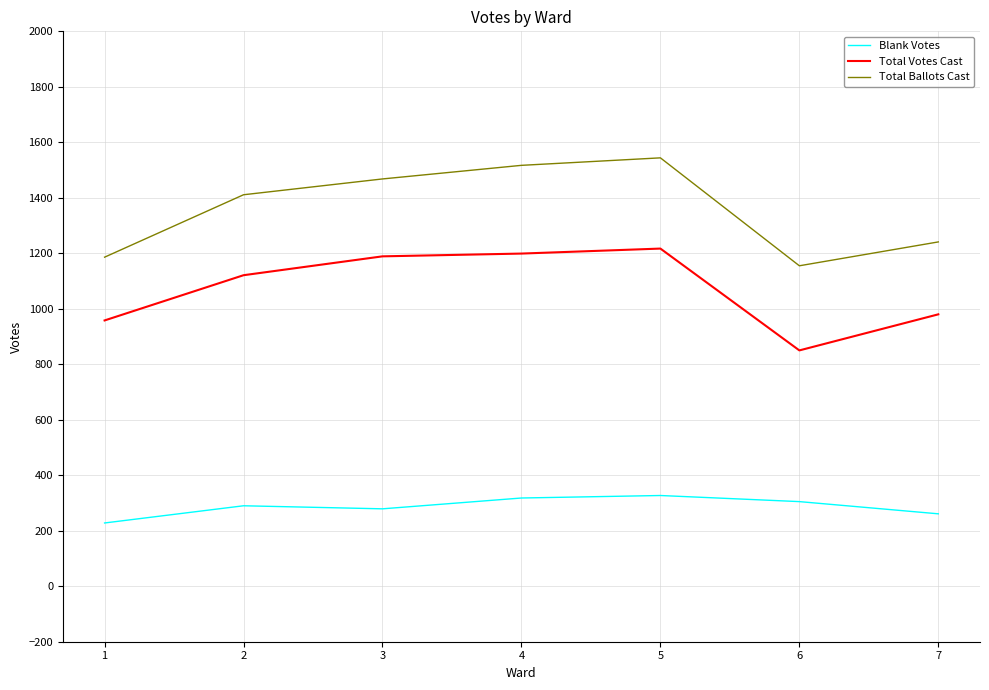

True or false: Blank Votes and Total Ballots Cast intersect in this chart.

False